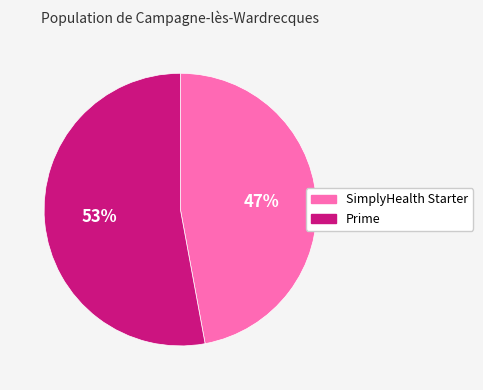

Which has a higher value, Prime or SimplyHealth Starter?

Prime